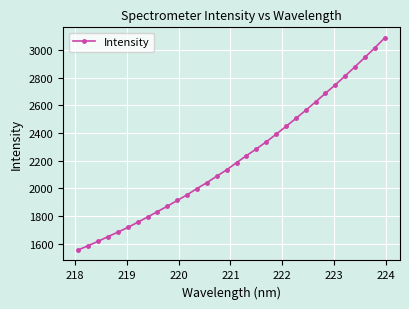

True or false: there are more than 2 points higher than both neighbors.

False